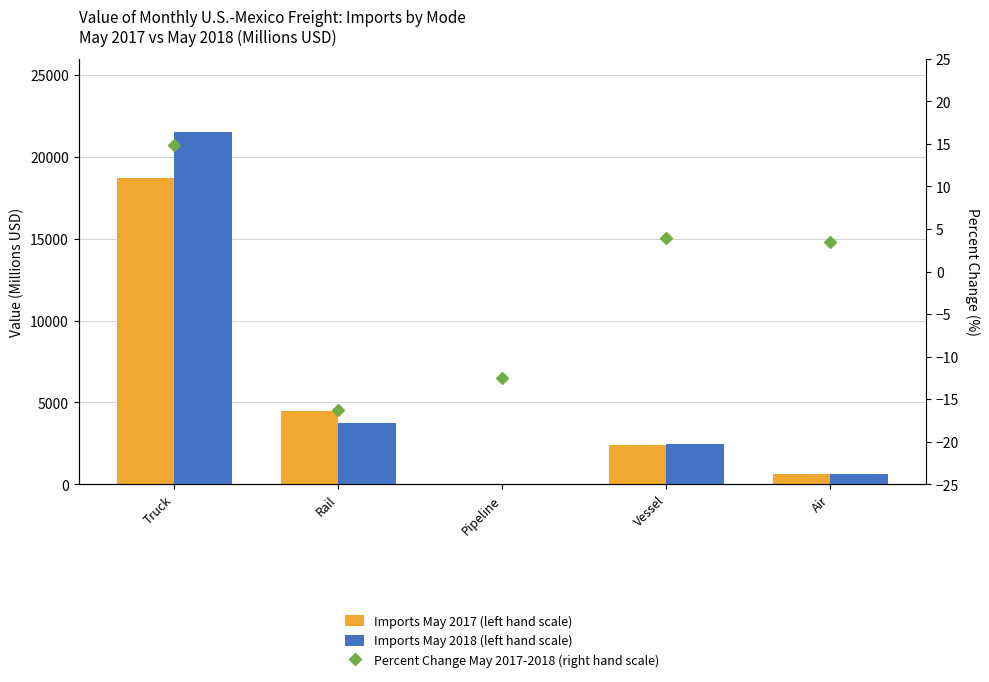

List the series in order of their peak value, lowest first.

Percent Change May 2017-2018 (right hand scale), Imports May 2017 (left hand scale), Imports May 2018 (left hand scale)